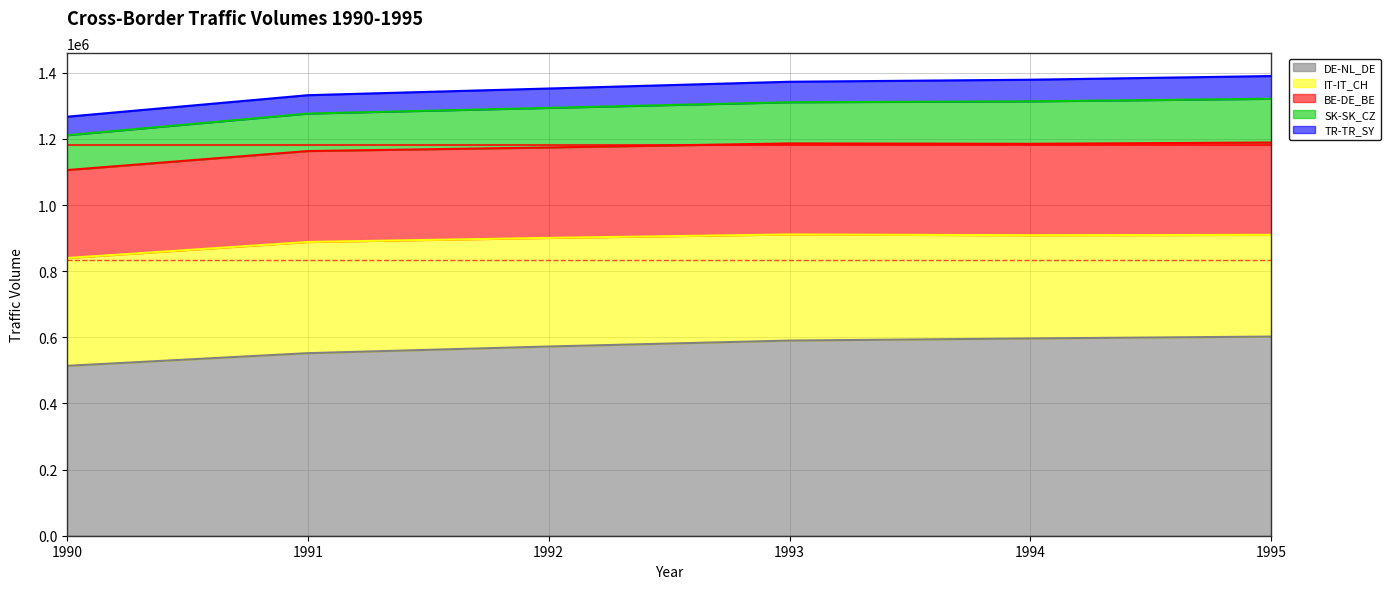

Reading left to right, list all the values displayed in this chart.

TR-TR_SY: 1990=55876	1991=55501	1992=58545	1993=61929	1994=65392	1995=68715
DE-NL_DE: 1990=513752	1991=552059	1992=572208	1993=590167	1994=596589	1995=602240
SK-SK_CZ: 1990=105385	1991=113406	1992=119705	1993=124562	1994=128354	1995=132287
IT-IT_CH: 1990=326090	1991=336296	1992=328483	1993=320929	1994=312079	1995=307618
BE-DE_BE: 1990=265940	1991=274926	1992=273439	1993=275269	1994=276567	1995=279244